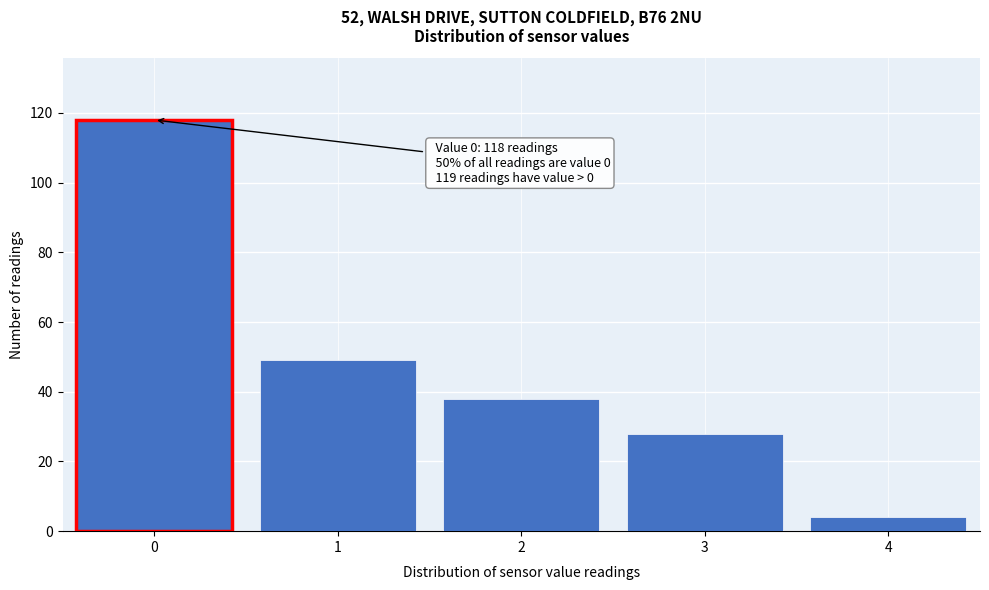

Reading left to right, what are all the values shown in this chart?

0=118	1=49	2=38	3=28	4=4